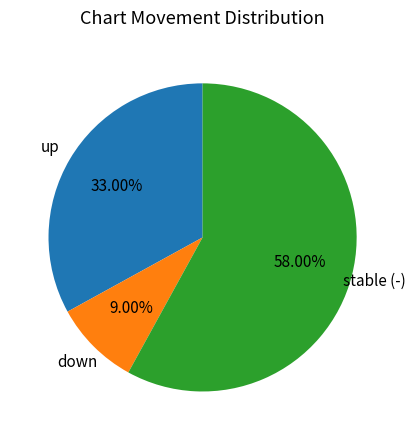

Is there a majority slice in this chart?

Yes